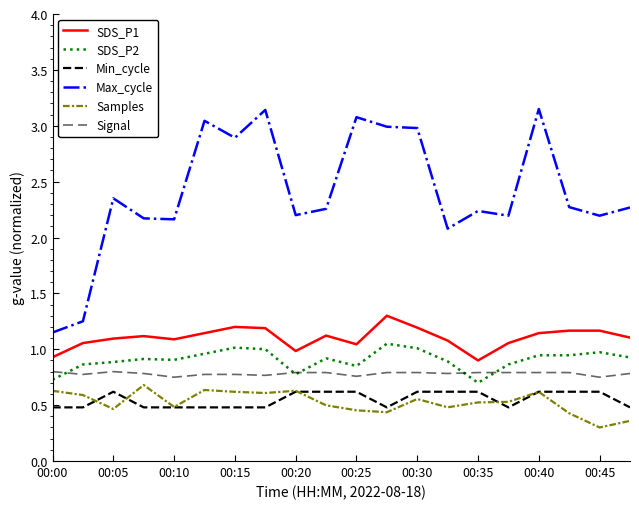

True or false: Samples and SDS_P1 cross at least once.

False